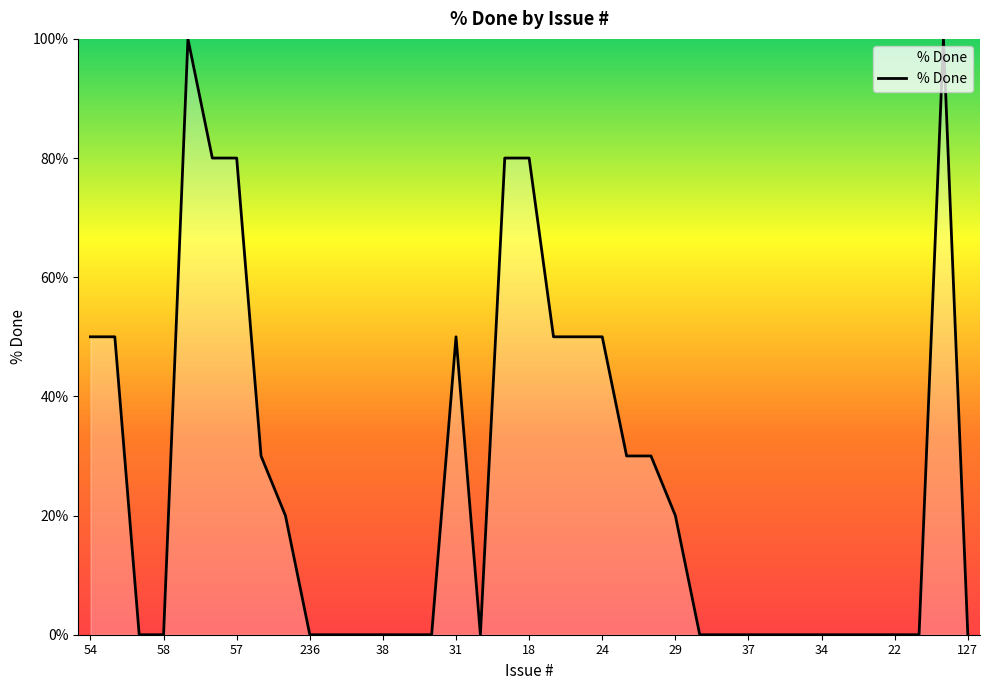

What is the difference between the maximum and minimum values?

100